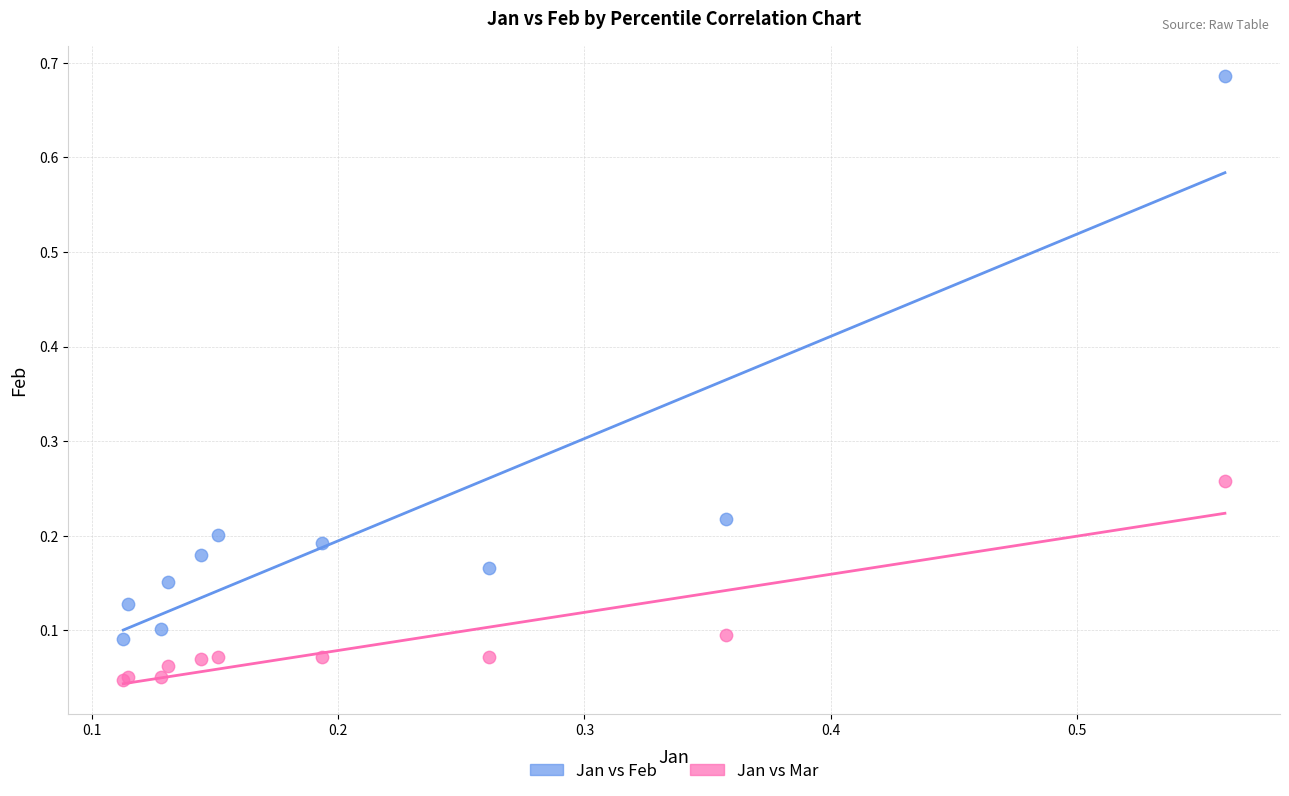

Which series reaches the maximum Y coordinate?

Jan vs Feb